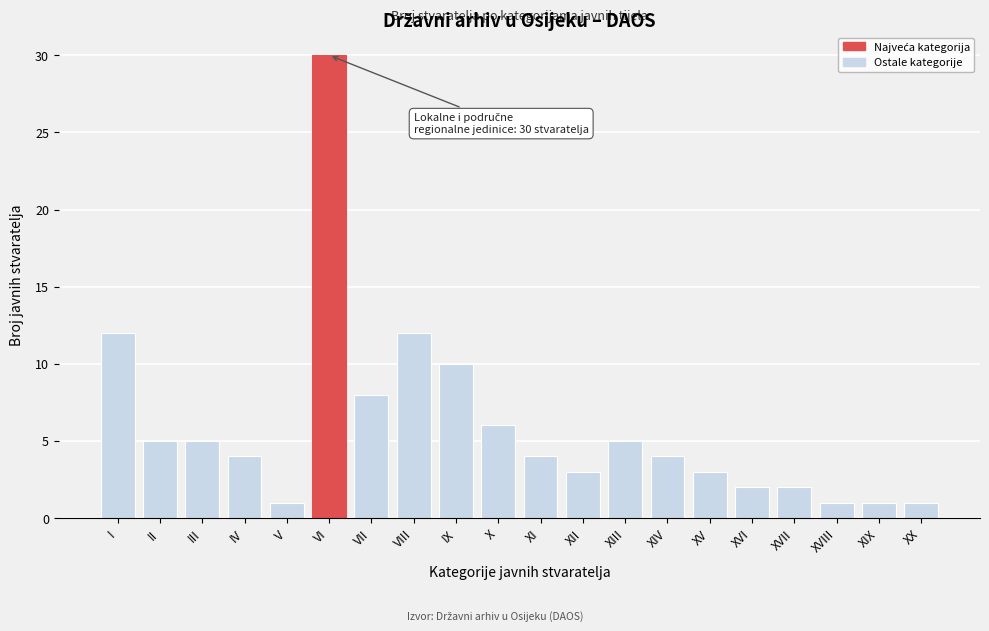

Reading left to right, transcribe all the data shown in this chart.

I=12	II=5	III=5	IV=4	V=1	VI=30	VII=8	VIII=12	IX=10	X=6	XI=4	XII=3	XIII=5	XIV=4	XV=3	XVI=2	XVII=2	XVIII=1	XIX=1	XX=1